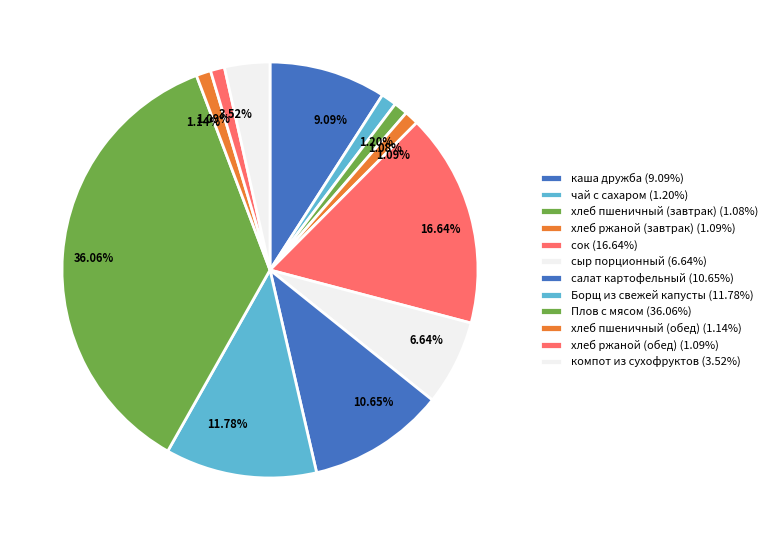

How many slices are in this pie chart?

12